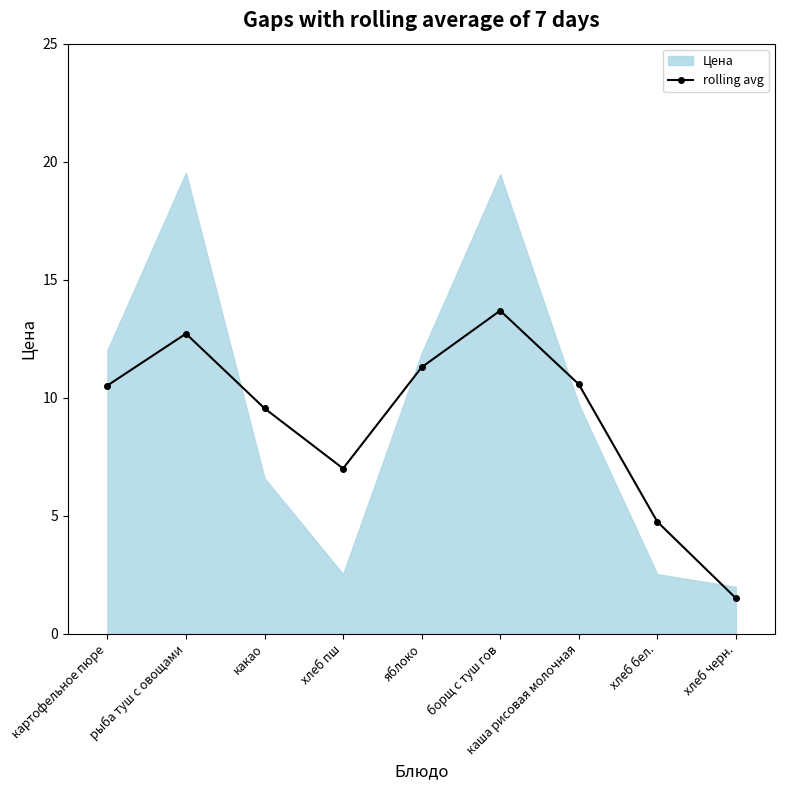

What is the label of the 6th point from the right?

хлеб пш